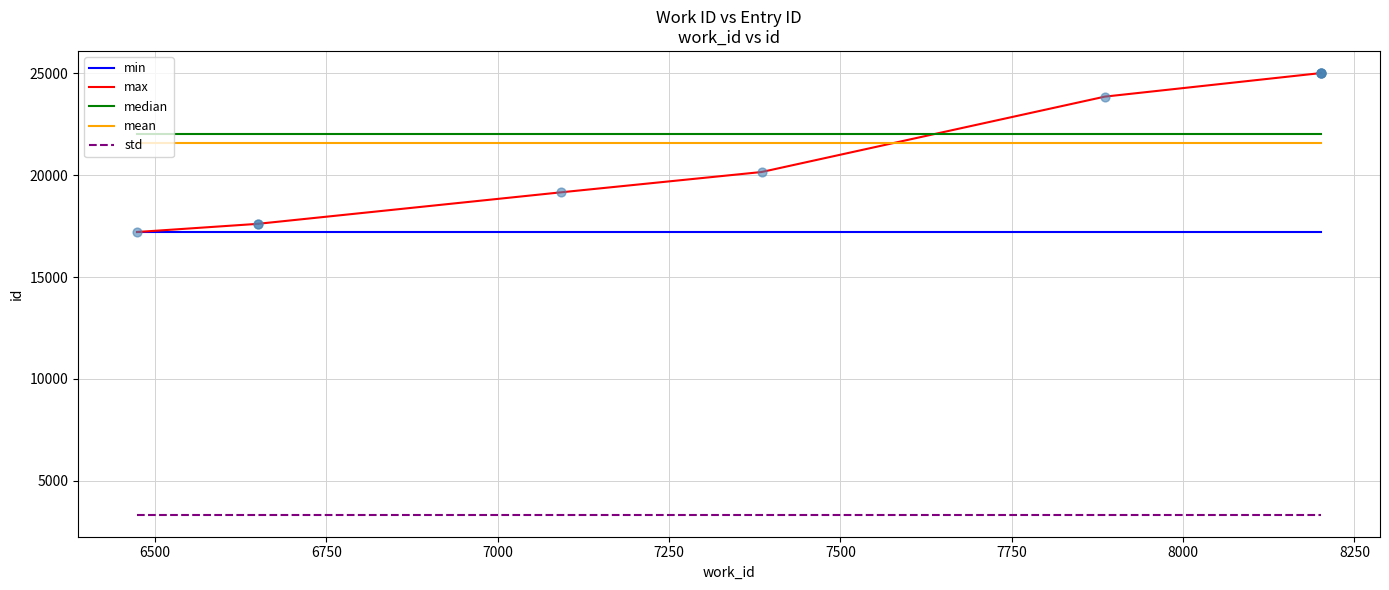

Which series has the widest spread of Y values?

max